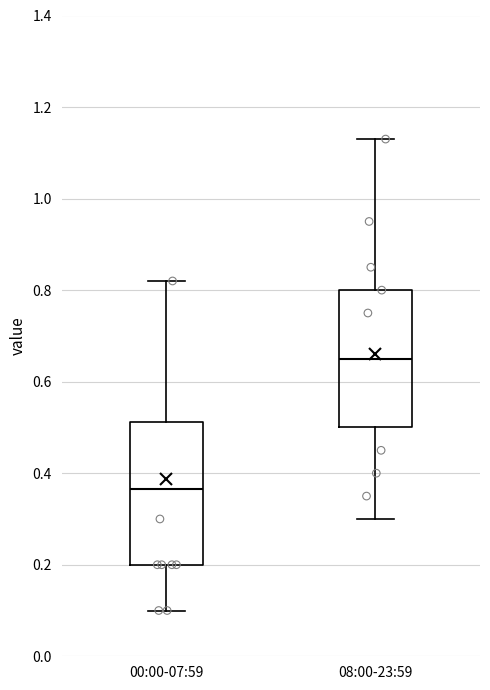

Reading left to right, read every box against the y-axis: the position of its median line, the range the box covers, and the ends of its whiskers. The values are not printed on the chart, so give them approximately, as read against the axis.

00:00-07:59: median 0.36, box 0.20 to 0.52, whiskers 0.10 to 0.82
08:00-23:59: median 0.66, box 0.50 to 0.80, whiskers 0.30 to 1.14